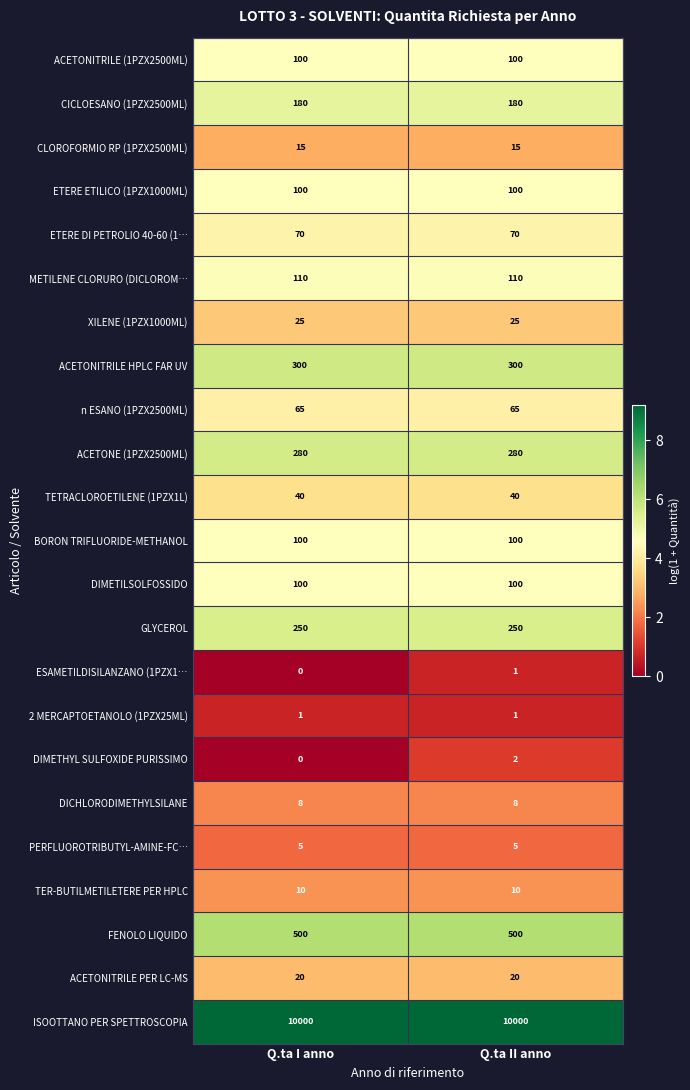

What is the total value across all series at Q.ta I anno?

12279